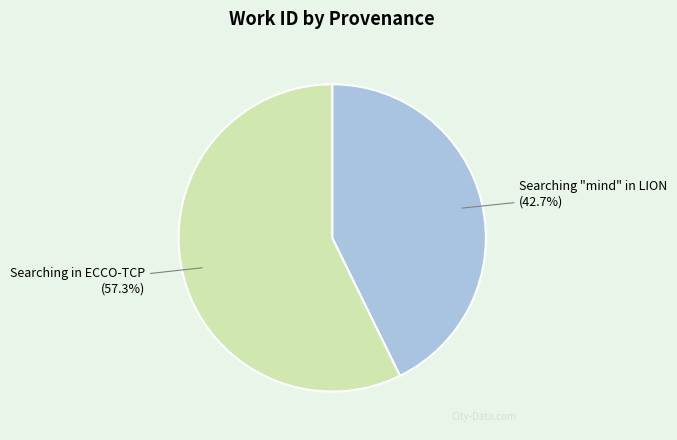

True or false: Searching in ECCO-TCP accounts for 46% of the total.

False